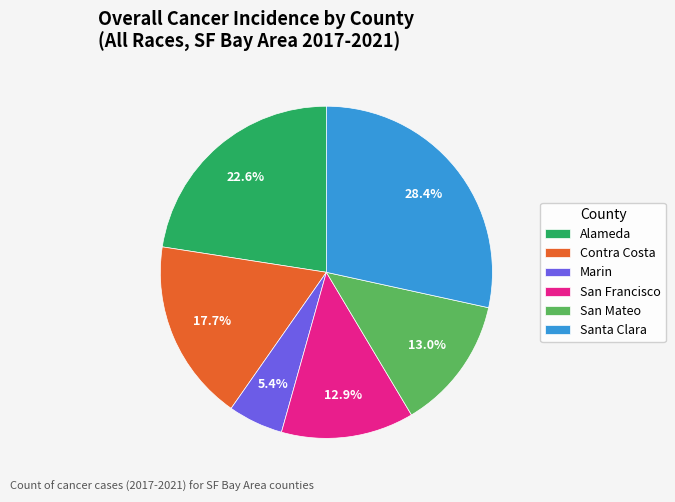

Combined, do Santa Clara and Contra Costa account for over 50%?

No